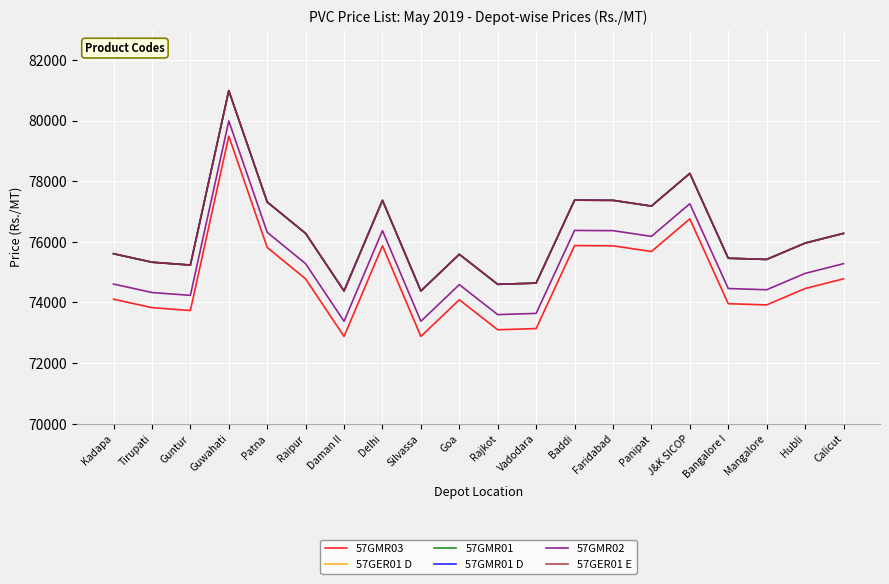

What is the label of the 11th point from the right?

Goa